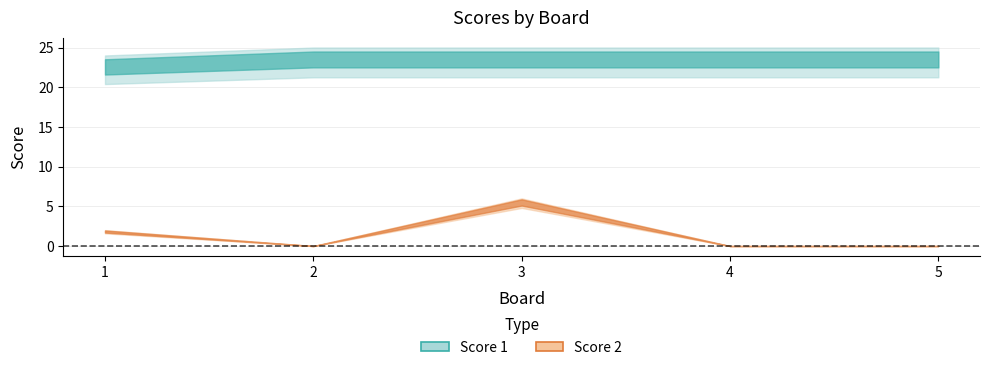

Between 1 and 5, which series saw the biggest shift?

Score 2